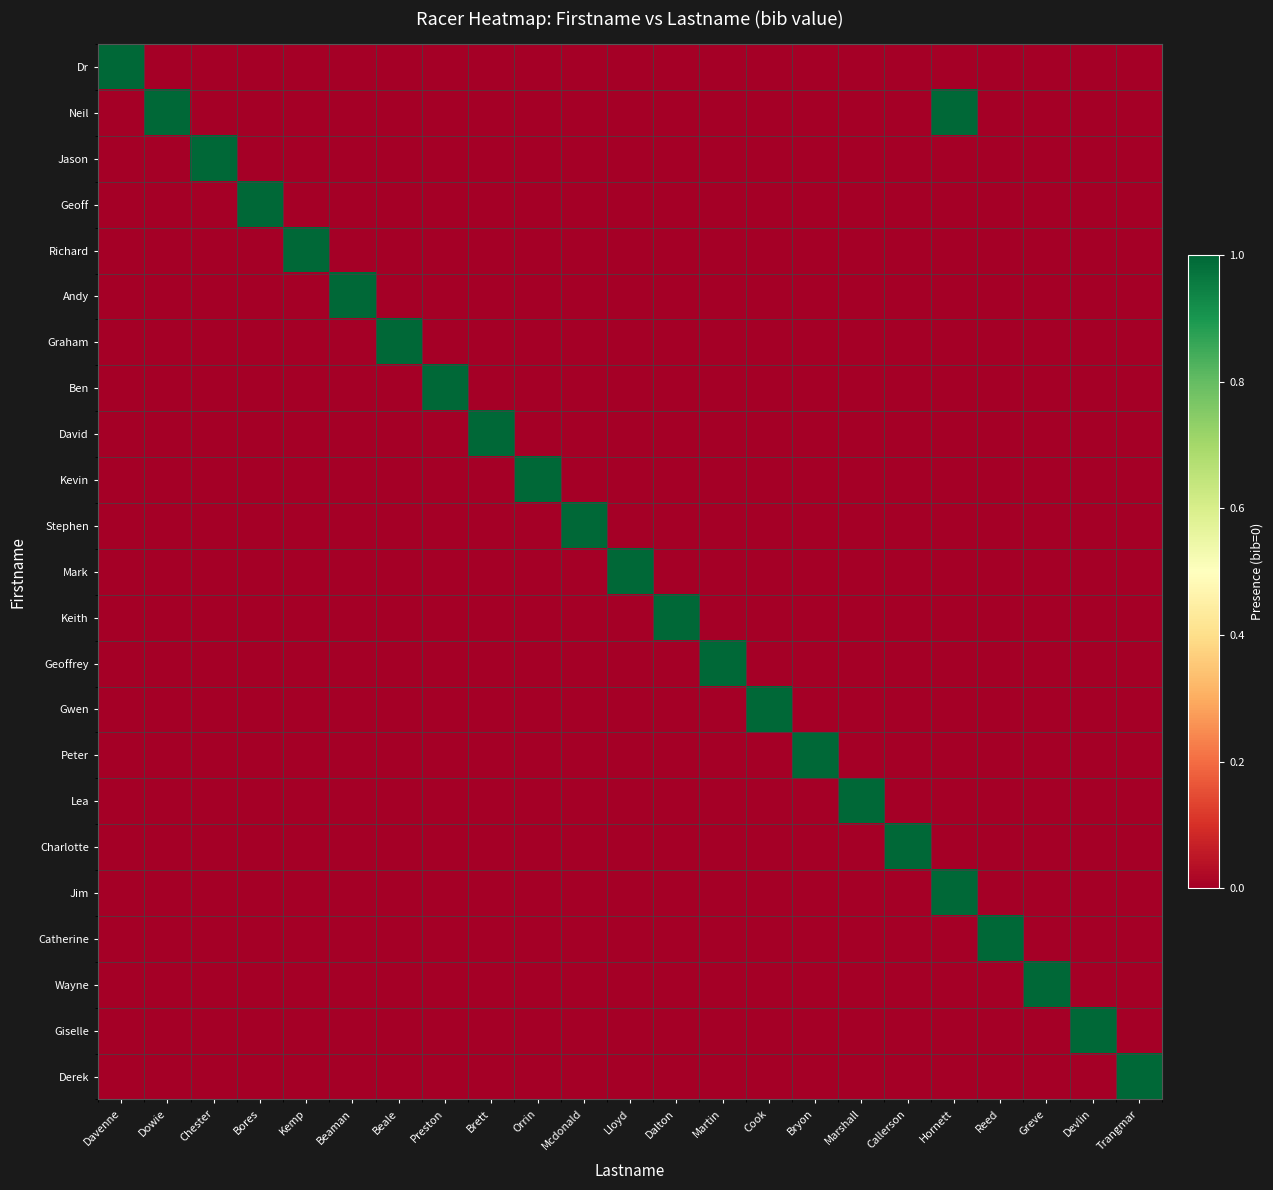

Reading left to right, list all the values displayed in this chart.

Dr: Davenne=1	Dowie=0	Chester=0	Bores=0	Kemp=0	Beaman=0	Beale=0	Preston=0	Brett=0	Orrin=0	Mcdonald=0	Lloyd=0	Dalton=0	Martin=0	Cook=0	Bryon=0	Marshall=0	Callerson=0	Hornett=0	Reed=0	Greve=0	Devlin=0	Trangmar=0
Neil: Davenne=0	Dowie=1	Chester=0	Bores=0	Kemp=0	Beaman=0	Beale=0	Preston=0	Brett=0	Orrin=0	Mcdonald=0	Lloyd=0	Dalton=0	Martin=0	Cook=0	Bryon=0	Marshall=0	Callerson=0	Hornett=1	Reed=0	Greve=0	Devlin=0	Trangmar=0
Jason: Davenne=0	Dowie=0	Chester=1	Bores=0	Kemp=0	Beaman=0	Beale=0	Preston=0	Brett=0	Orrin=0	Mcdonald=0	Lloyd=0	Dalton=0	Martin=0	Cook=0	Bryon=0	Marshall=0	Callerson=0	Hornett=0	Reed=0	Greve=0	Devlin=0	Trangmar=0
Geoff: Davenne=0	Dowie=0	Chester=0	Bores=1	Kemp=0	Beaman=0	Beale=0	Preston=0	Brett=0	Orrin=0	Mcdonald=0	Lloyd=0	Dalton=0	Martin=0	Cook=0	Bryon=0	Marshall=0	Callerson=0	Hornett=0	Reed=0	Greve=0	Devlin=0	Trangmar=0
Richard: Davenne=0	Dowie=0	Chester=0	Bores=0	Kemp=1	Beaman=0	Beale=0	Preston=0	Brett=0	Orrin=0	Mcdonald=0	Lloyd=0	Dalton=0	Martin=0	Cook=0	Bryon=0	Marshall=0	Callerson=0	Hornett=0	Reed=0	Greve=0	Devlin=0	Trangmar=0
Andy: Davenne=0	Dowie=0	Chester=0	Bores=0	Kemp=0	Beaman=1	Beale=0	Preston=0	Brett=0	Orrin=0	Mcdonald=0	Lloyd=0	Dalton=0	Martin=0	Cook=0	Bryon=0	Marshall=0	Callerson=0	Hornett=0	Reed=0	Greve=0	Devlin=0	Trangmar=0
Graham: Davenne=0	Dowie=0	Chester=0	Bores=0	Kemp=0	Beaman=0	Beale=1	Preston=0	Brett=0	Orrin=0	Mcdonald=0	Lloyd=0	Dalton=0	Martin=0	Cook=0	Bryon=0	Marshall=0	Callerson=0	Hornett=0	Reed=0	Greve=0	Devlin=0	Trangmar=0
Ben: Davenne=0	Dowie=0	Chester=0	Bores=0	Kemp=0	Beaman=0	Beale=0	Preston=1	Brett=0	Orrin=0	Mcdonald=0	Lloyd=0	Dalton=0	Martin=0	Cook=0	Bryon=0	Marshall=0	Callerson=0	Hornett=0	Reed=0	Greve=0	Devlin=0	Trangmar=0
David: Davenne=0	Dowie=0	Chester=0	Bores=0	Kemp=0	Beaman=0	Beale=0	Preston=0	Brett=1	Orrin=0	Mcdonald=0	Lloyd=0	Dalton=0	Martin=0	Cook=0	Bryon=0	Marshall=0	Callerson=0	Hornett=0	Reed=0	Greve=0	Devlin=0	Trangmar=0
Kevin: Davenne=0	Dowie=0	Chester=0	Bores=0	Kemp=0	Beaman=0	Beale=0	Preston=0	Brett=0	Orrin=1	Mcdonald=0	Lloyd=0	Dalton=0	Martin=0	Cook=0	Bryon=0	Marshall=0	Callerson=0	Hornett=0	Reed=0	Greve=0	Devlin=0	Trangmar=0
Stephen: Davenne=0	Dowie=0	Chester=0	Bores=0	Kemp=0	Beaman=0	Beale=0	Preston=0	Brett=0	Orrin=0	Mcdonald=1	Lloyd=0	Dalton=0	Martin=0	Cook=0	Bryon=0	Marshall=0	Callerson=0	Hornett=0	Reed=0	Greve=0	Devlin=0	Trangmar=0
Mark: Davenne=0	Dowie=0	Chester=0	Bores=0	Kemp=0	Beaman=0	Beale=0	Preston=0	Brett=0	Orrin=0	Mcdonald=0	Lloyd=1	Dalton=0	Martin=0	Cook=0	Bryon=0	Marshall=0	Callerson=0	Hornett=0	Reed=0	Greve=0	Devlin=0	Trangmar=0
Keith: Davenne=0	Dowie=0	Chester=0	Bores=0	Kemp=0	Beaman=0	Beale=0	Preston=0	Brett=0	Orrin=0	Mcdonald=0	Lloyd=0	Dalton=1	Martin=0	Cook=0	Bryon=0	Marshall=0	Callerson=0	Hornett=0	Reed=0	Greve=0	Devlin=0	Trangmar=0
Geoffrey: Davenne=0	Dowie=0	Chester=0	Bores=0	Kemp=0	Beaman=0	Beale=0	Preston=0	Brett=0	Orrin=0	Mcdonald=0	Lloyd=0	Dalton=0	Martin=1	Cook=0	Bryon=0	Marshall=0	Callerson=0	Hornett=0	Reed=0	Greve=0	Devlin=0	Trangmar=0
Gwen: Davenne=0	Dowie=0	Chester=0	Bores=0	Kemp=0	Beaman=0	Beale=0	Preston=0	Brett=0	Orrin=0	Mcdonald=0	Lloyd=0	Dalton=0	Martin=0	Cook=1	Bryon=0	Marshall=0	Callerson=0	Hornett=0	Reed=0	Greve=0	Devlin=0	Trangmar=0
Peter: Davenne=0	Dowie=0	Chester=0	Bores=0	Kemp=0	Beaman=0	Beale=0	Preston=0	Brett=0	Orrin=0	Mcdonald=0	Lloyd=0	Dalton=0	Martin=0	Cook=0	Bryon=1	Marshall=0	Callerson=0	Hornett=0	Reed=0	Greve=0	Devlin=0	Trangmar=0
Lea: Davenne=0	Dowie=0	Chester=0	Bores=0	Kemp=0	Beaman=0	Beale=0	Preston=0	Brett=0	Orrin=0	Mcdonald=0	Lloyd=0	Dalton=0	Martin=0	Cook=0	Bryon=0	Marshall=1	Callerson=0	Hornett=0	Reed=0	Greve=0	Devlin=0	Trangmar=0
Charlotte: Davenne=0	Dowie=0	Chester=0	Bores=0	Kemp=0	Beaman=0	Beale=0	Preston=0	Brett=0	Orrin=0	Mcdonald=0	Lloyd=0	Dalton=0	Martin=0	Cook=0	Bryon=0	Marshall=0	Callerson=1	Hornett=0	Reed=0	Greve=0	Devlin=0	Trangmar=0
Jim: Davenne=0	Dowie=0	Chester=0	Bores=0	Kemp=0	Beaman=0	Beale=0	Preston=0	Brett=0	Orrin=0	Mcdonald=0	Lloyd=0	Dalton=0	Martin=0	Cook=0	Bryon=0	Marshall=0	Callerson=0	Hornett=1	Reed=0	Greve=0	Devlin=0	Trangmar=0
Catherine: Davenne=0	Dowie=0	Chester=0	Bores=0	Kemp=0	Beaman=0	Beale=0	Preston=0	Brett=0	Orrin=0	Mcdonald=0	Lloyd=0	Dalton=0	Martin=0	Cook=0	Bryon=0	Marshall=0	Callerson=0	Hornett=0	Reed=1	Greve=0	Devlin=0	Trangmar=0
Wayne: Davenne=0	Dowie=0	Chester=0	Bores=0	Kemp=0	Beaman=0	Beale=0	Preston=0	Brett=0	Orrin=0	Mcdonald=0	Lloyd=0	Dalton=0	Martin=0	Cook=0	Bryon=0	Marshall=0	Callerson=0	Hornett=0	Reed=0	Greve=1	Devlin=0	Trangmar=0
Giselle: Davenne=0	Dowie=0	Chester=0	Bores=0	Kemp=0	Beaman=0	Beale=0	Preston=0	Brett=0	Orrin=0	Mcdonald=0	Lloyd=0	Dalton=0	Martin=0	Cook=0	Bryon=0	Marshall=0	Callerson=0	Hornett=0	Reed=0	Greve=0	Devlin=1	Trangmar=0
Derek: Davenne=0	Dowie=0	Chester=0	Bores=0	Kemp=0	Beaman=0	Beale=0	Preston=0	Brett=0	Orrin=0	Mcdonald=0	Lloyd=0	Dalton=0	Martin=0	Cook=0	Bryon=0	Marshall=0	Callerson=0	Hornett=0	Reed=0	Greve=0	Devlin=0	Trangmar=1